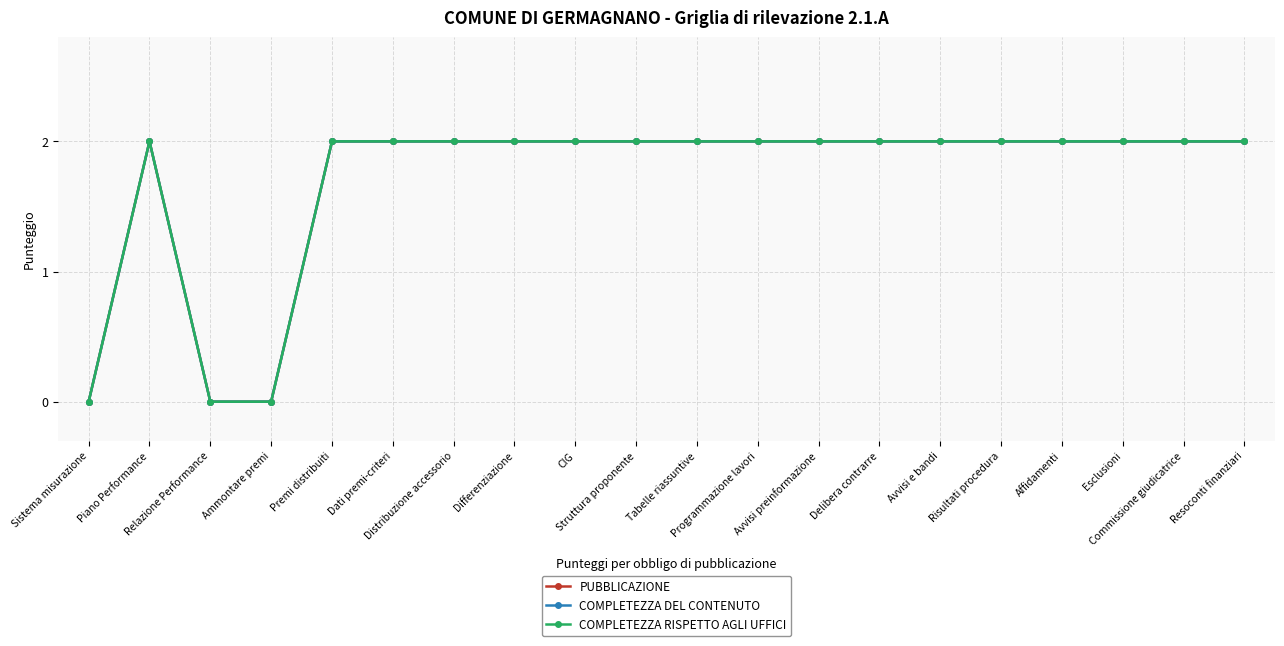

True or false: PUBBLICAZIONE and COMPLETEZZA DEL CONTENUTO intersect in this chart.

False